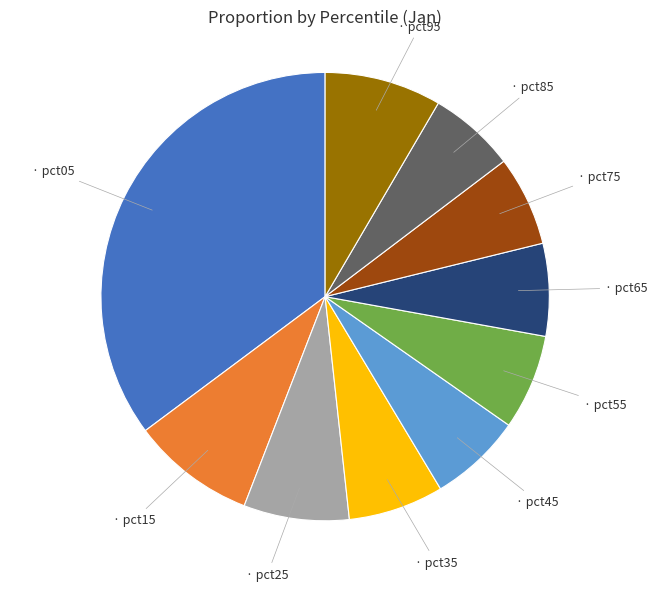

Does any single category account for the majority?

No